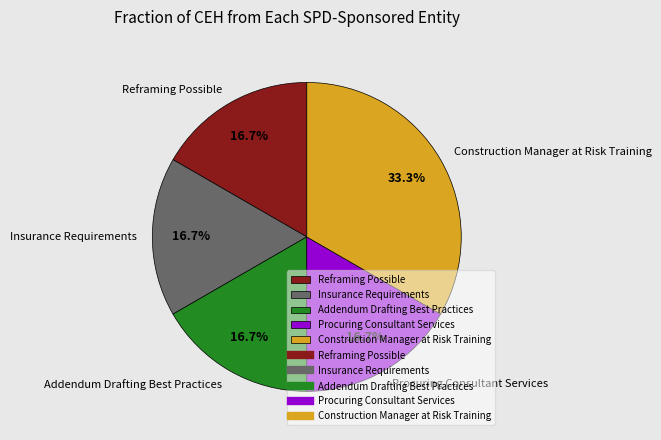

To the nearest percent, what is the average slice percentage?

20%